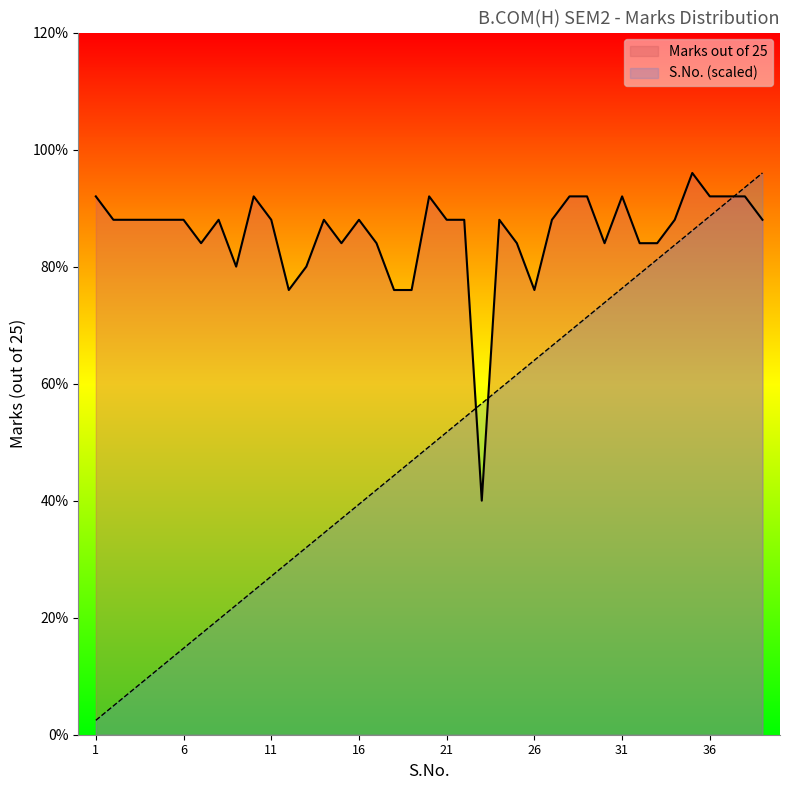

Between 1 and 31, which is larger?

31